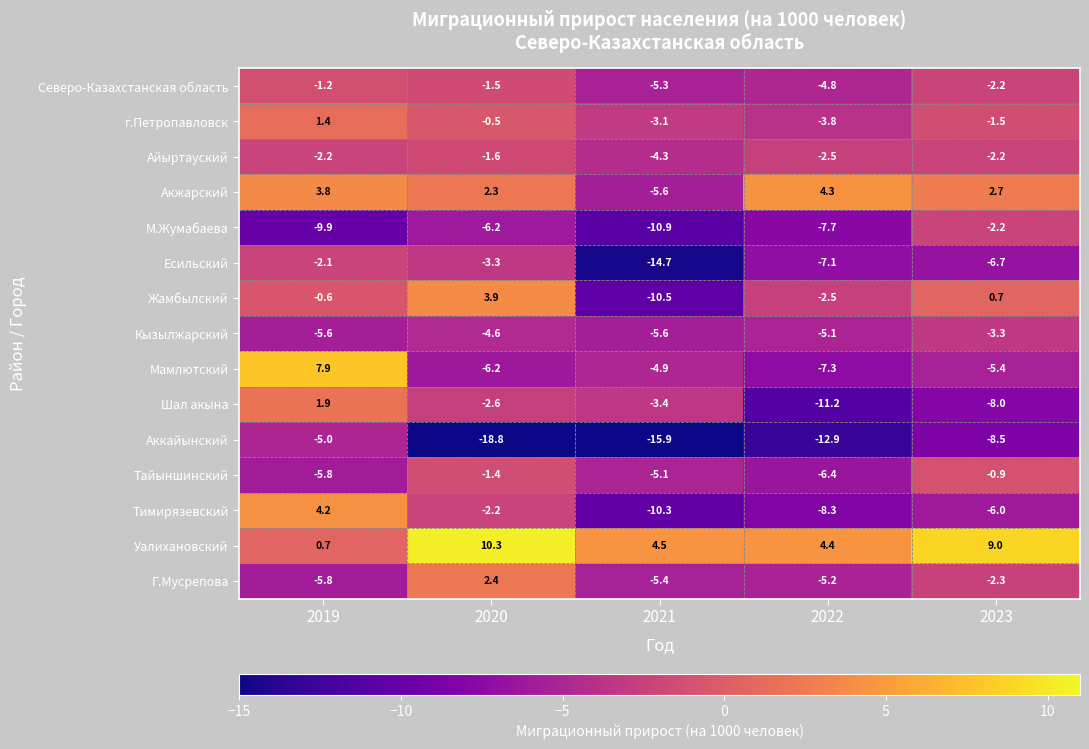

Which series has the widest spread of values?

Мамлютский